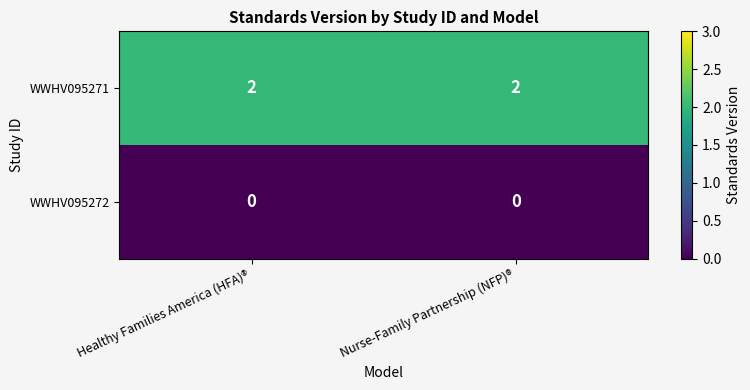

What is the difference between the highest and lowest values at Healthy Families America (HFA)®?

2